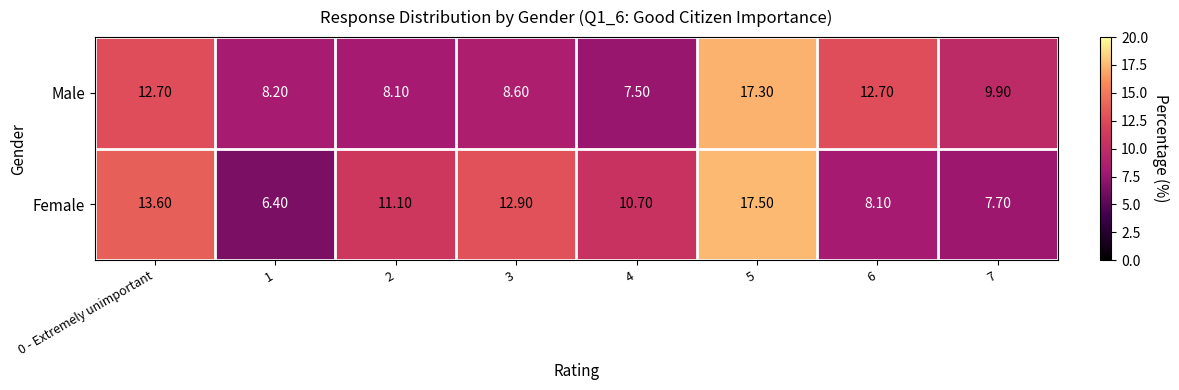

What is the difference between the highest and lowest values at 2?

3.0